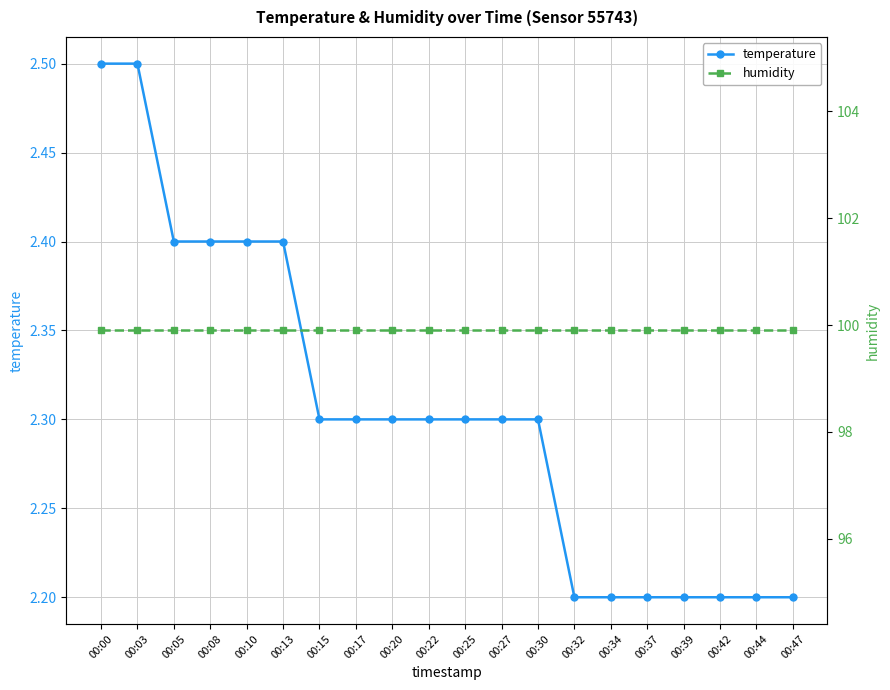

What is the approximate value of temperature at 00:37?

2.2